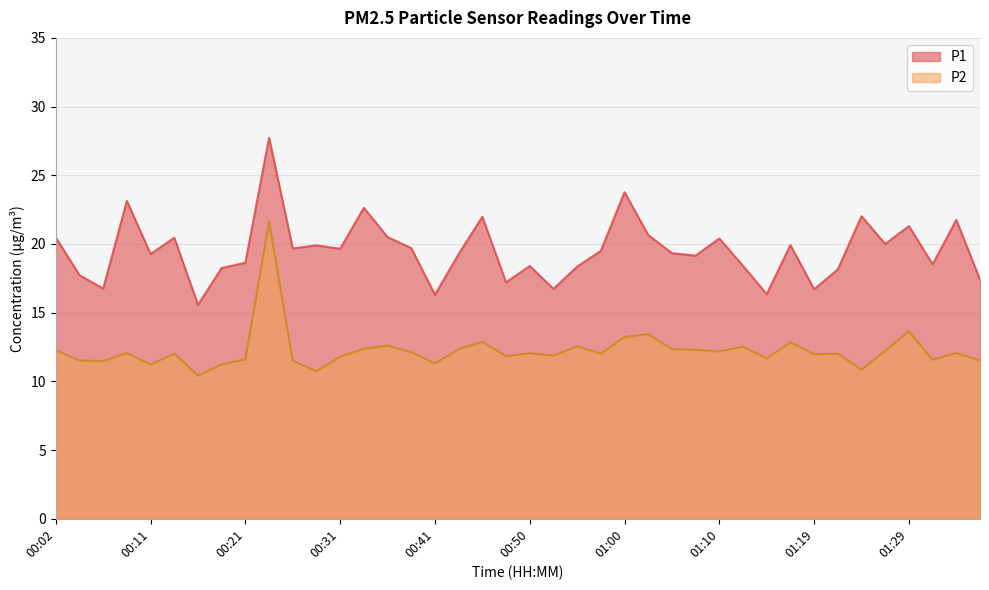

What is the spread (max minus min) of values at 01:29?

7.7